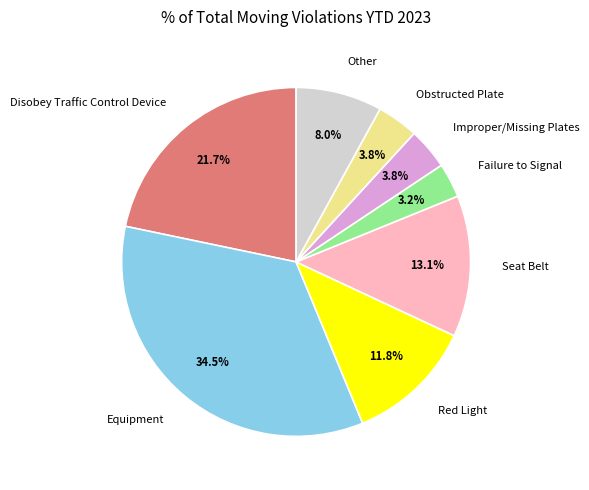

What is the ratio of the value at Improper/Missing Plates to the value at Failure to Signal?

1.2